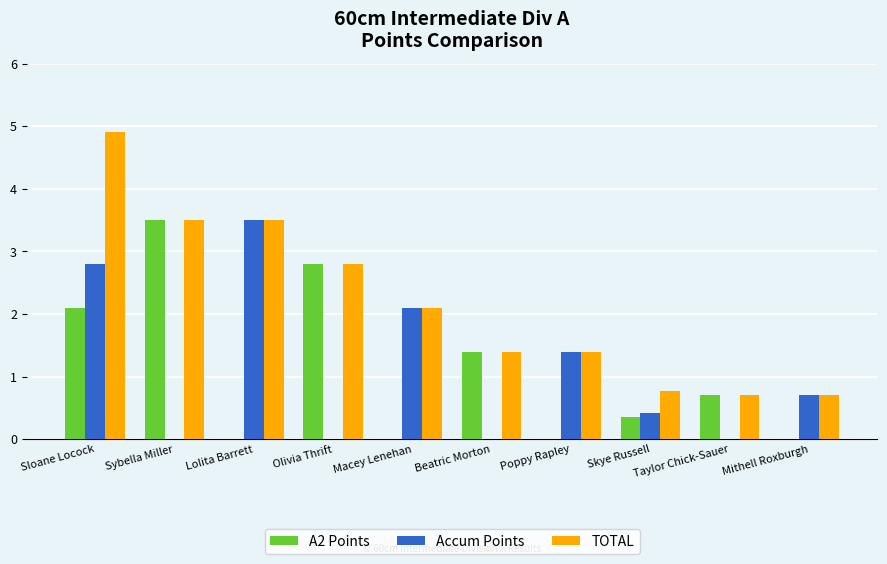

The A2 Points series shows 1.2 at Macey Lenehan. True or false?

False